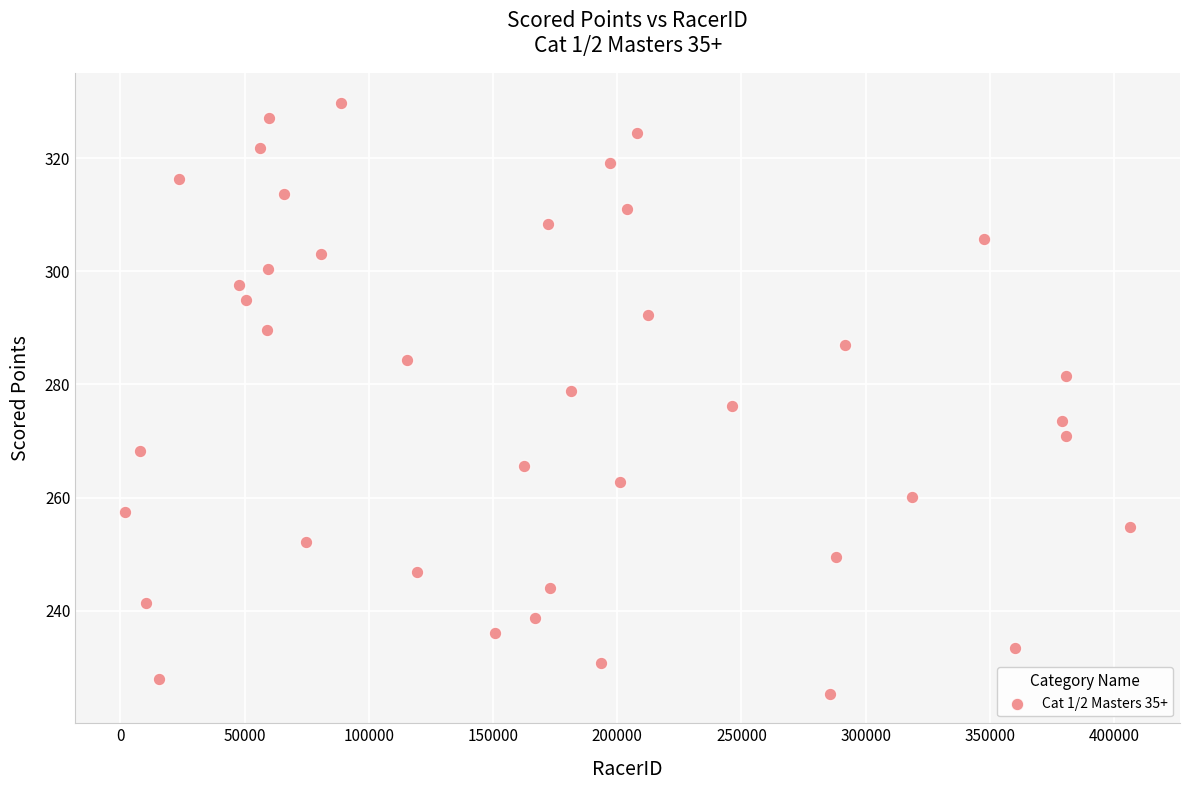

What is the range of Y values (max minus min)?

104.5